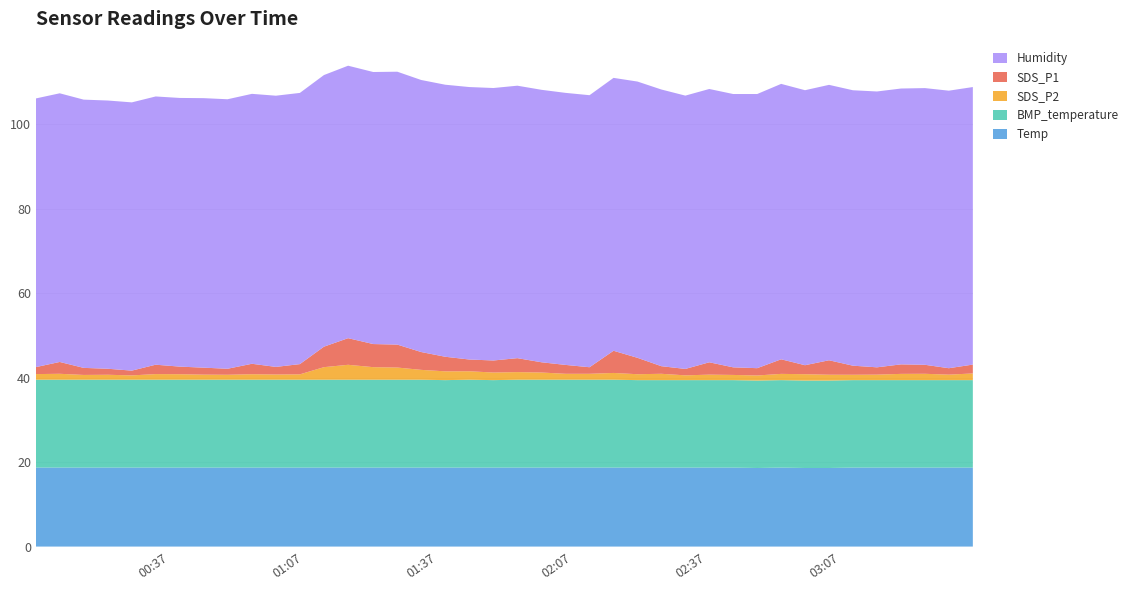

Reading right to left, extract all data points from this chart.

Temp: 39=18.7	38=18.7	37=18.7	36=18.7	35=18.7	34=18.7	33=18.6	32=18.6	31=18.7	30=18.6	29=18.7	28=18.7	27=18.7	26=18.7	25=18.7	24=18.7	23=18.7	22=18.7	21=18.7	20=18.7	19=18.7	18=18.7	17=18.7	16=18.7	15=18.7	14=18.7	13=18.7	12=18.7	11=18.7	10=18.7	9=18.7	8=18.7	7=18.7	6=18.7	5=18.7	4=18.7	3=18.7	2=18.7	1=18.7	0=18.7
Humidity: 39=65.7	38=65.7	37=65.5	36=65.3	35=65.3	34=65.2	33=65.2	32=65.1	31=65.2	30=64.9	29=64.7	28=64.7	27=64.7	26=65.5	25=65.4	24=64.6	23=64.4	22=64.4	21=64.5	20=64.5	19=64.5	18=64.5	17=64.4	16=64.4	15=64.6	14=64.4	13=64.5	12=64.3	11=64.2	10=64.2	9=63.9	8=63.8	7=63.8	6=63.6	5=63.5	4=63.5	3=63.5	2=63.5	1=63.6	0=63.6
BMP_temperature: 39=20.7	38=20.7	37=20.7	36=20.7	35=20.7	34=20.7	33=20.7	32=20.7	31=20.7	30=20.7	29=20.7	28=20.7	27=20.7	26=20.7	25=20.7	24=20.8	23=20.8	22=20.8	21=20.8	20=20.8	19=20.7	18=20.8	17=20.7	16=20.8	15=20.8	14=20.8	13=20.8	12=20.8	11=20.8	10=20.8	9=20.8	8=20.8	7=20.8	6=20.8	5=20.8	4=20.8	3=20.8	2=20.8	1=20.8	0=20.8
SDS_P1: 39=2.1	38=1.5	37=2.1	36=2.2	35=1.7	34=2.1	33=3.4	32=2.1	31=3.5	30=1.7	29=1.8	28=2.9	27=1.5	26=1.8	25=3.9	24=5.2	23=1.6	22=2.1	21=2.4	20=3.3	19=2.9	18=2.8	17=3.5	16=4.2	15=5.4	14=5.5	13=6.3	12=4.8	11=2.4	10=1.8	9=2.5	8=1.4	7=1.6	6=1.8	5=2.2	4=1.1	3=1.4	2=1.7	1=2.8	0=1.6
SDS_P2: 39=1.6	38=1.3	37=1.5	36=1.5	35=1.3	34=1.3	33=1.4	32=1.5	31=1.5	30=1.2	29=1.2	28=1.3	27=1.1	26=1.5	25=1.4	24=1.6	23=1.4	22=1.4	21=1.7	20=1.8	19=1.8	18=2.0	17=2.1	16=2.3	15=2.9	14=3.0	13=3.5	12=3.0	11=1.3	10=1.2	9=1.3	8=1.2	7=1.2	6=1.3	5=1.3	4=1.0	3=1.2	2=1.1	1=1.4	0=1.3